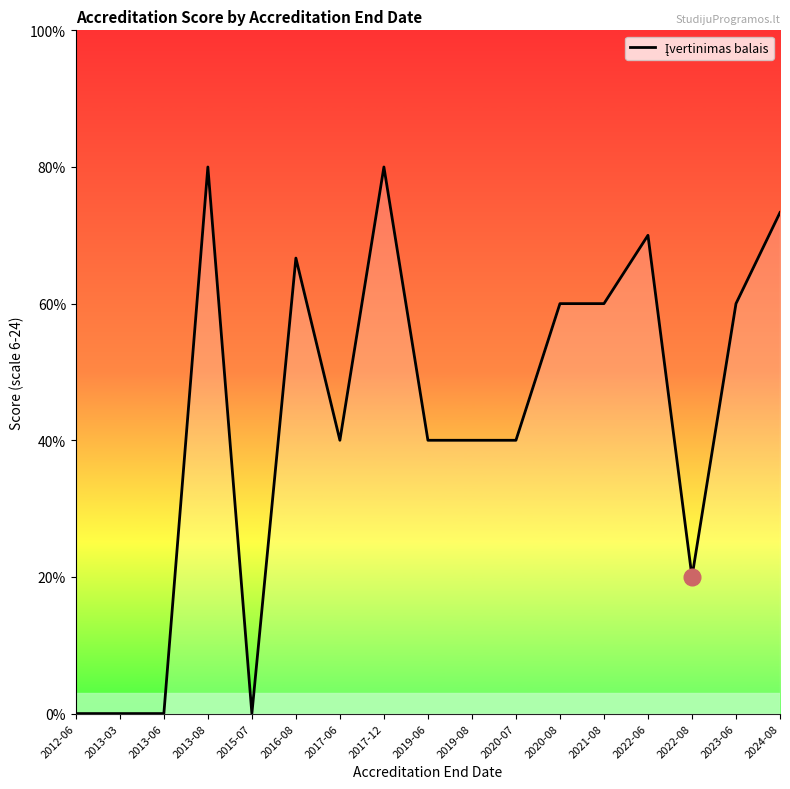

What is the label of the 10th point from the right?

2017-12